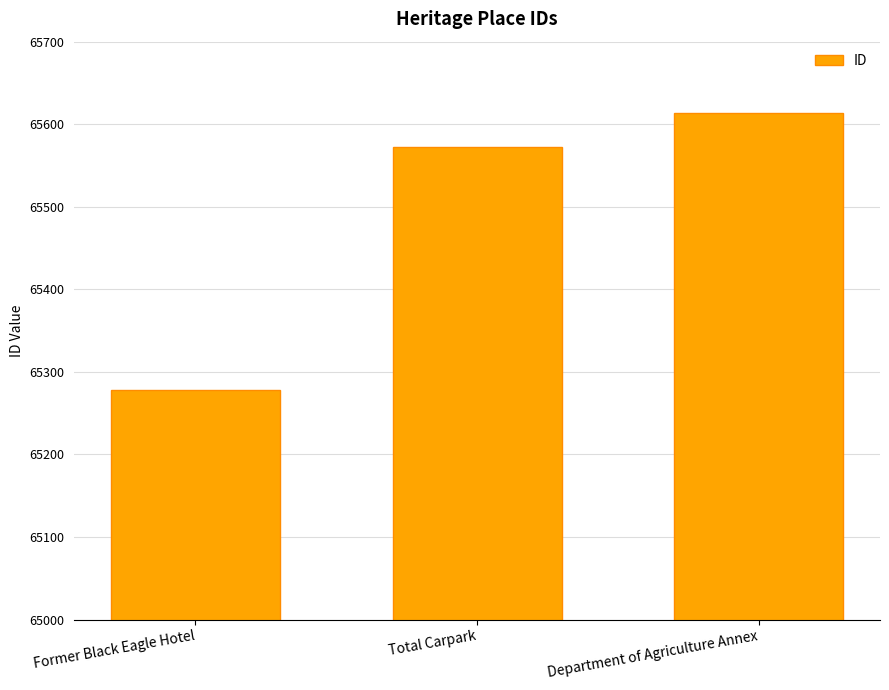

Are the bars horizontal?

No